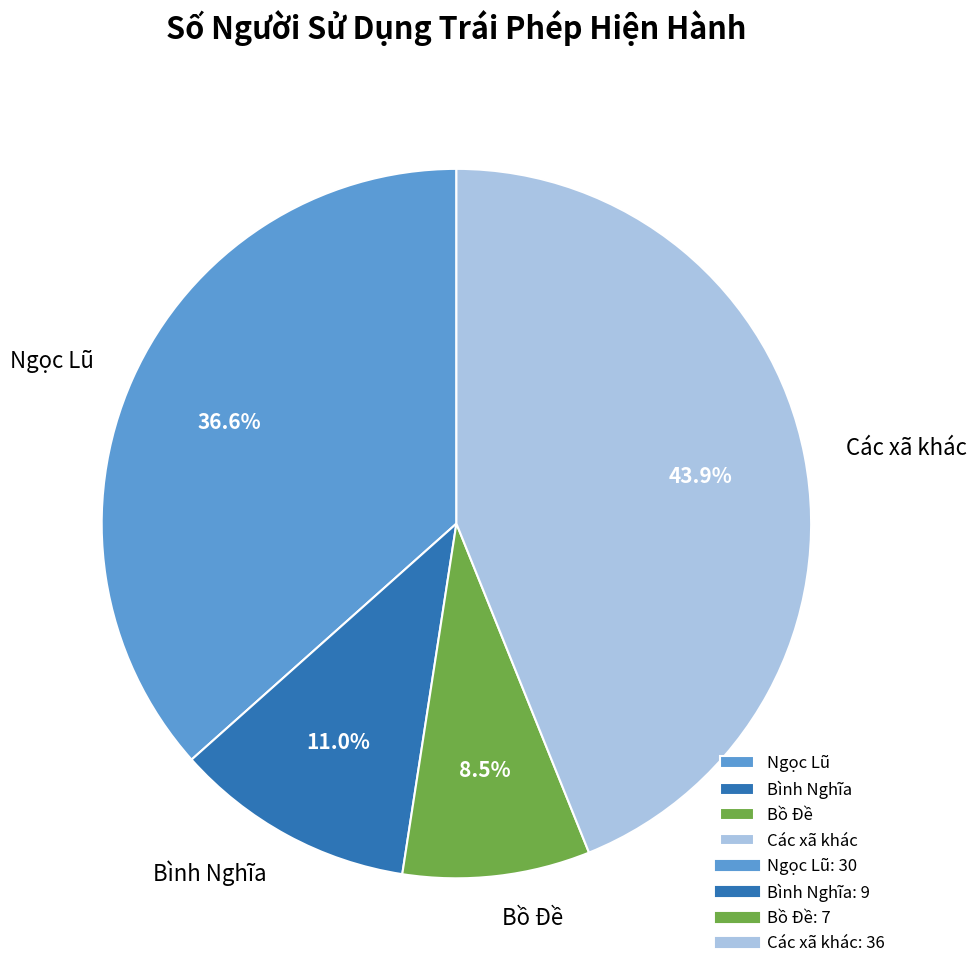

Between Các xã khác and Bồ Đề, which is larger?

Các xã khác